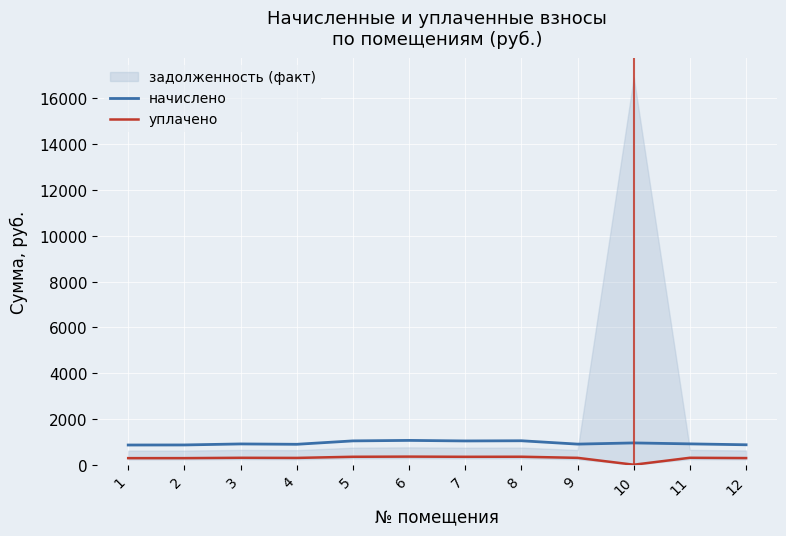

The уплачено series shows 346.2 at 7. True or false?

True